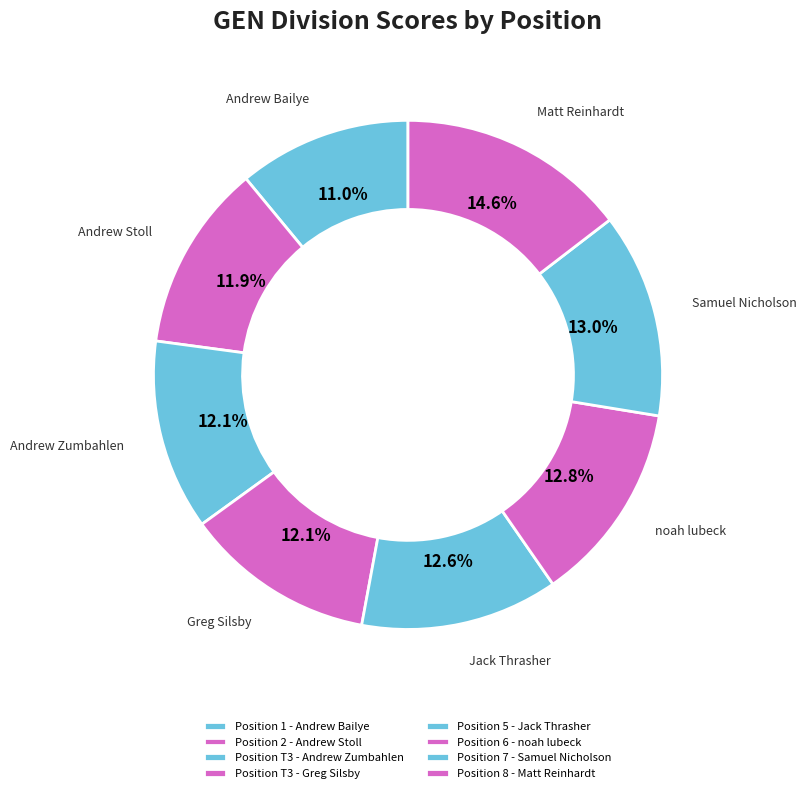

Rank the categories by value from lowest to highest.

1, 2, T3, T3, 5, 6, 7, 8